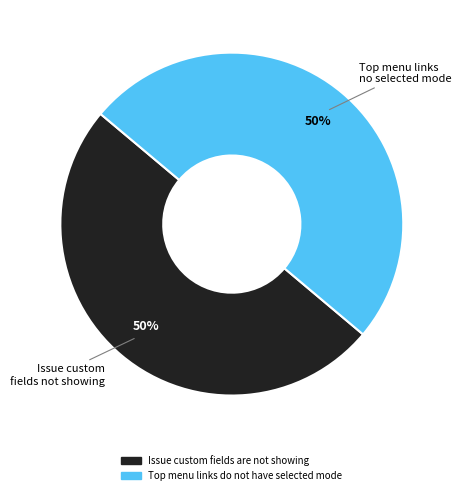

To the nearest percent, what is the average slice percentage?

50%